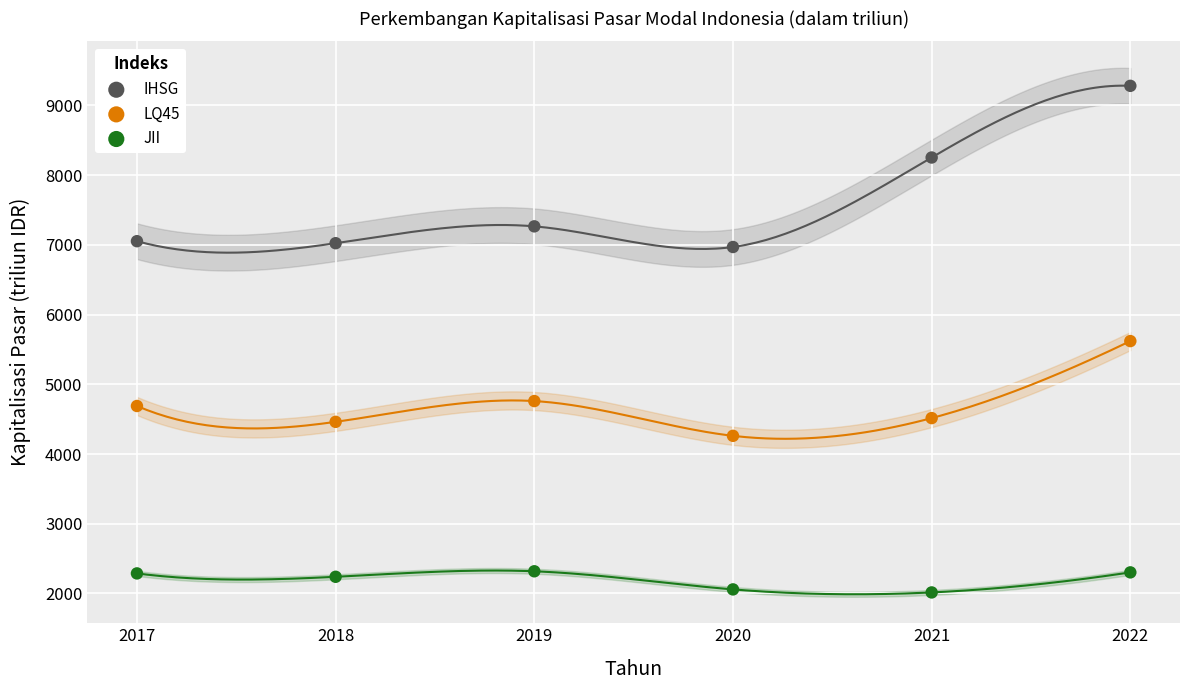

In the IHSG series, what Y value is closest to 8124?

8252.4